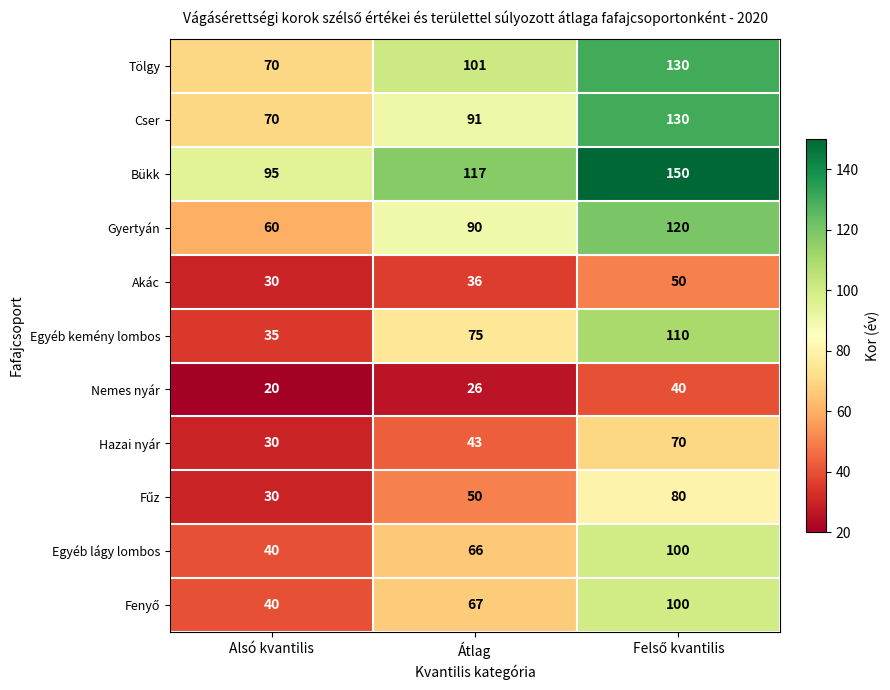

Is the value of Nemes nyár at Átlag greater than the value of Akác at Átlag?

No